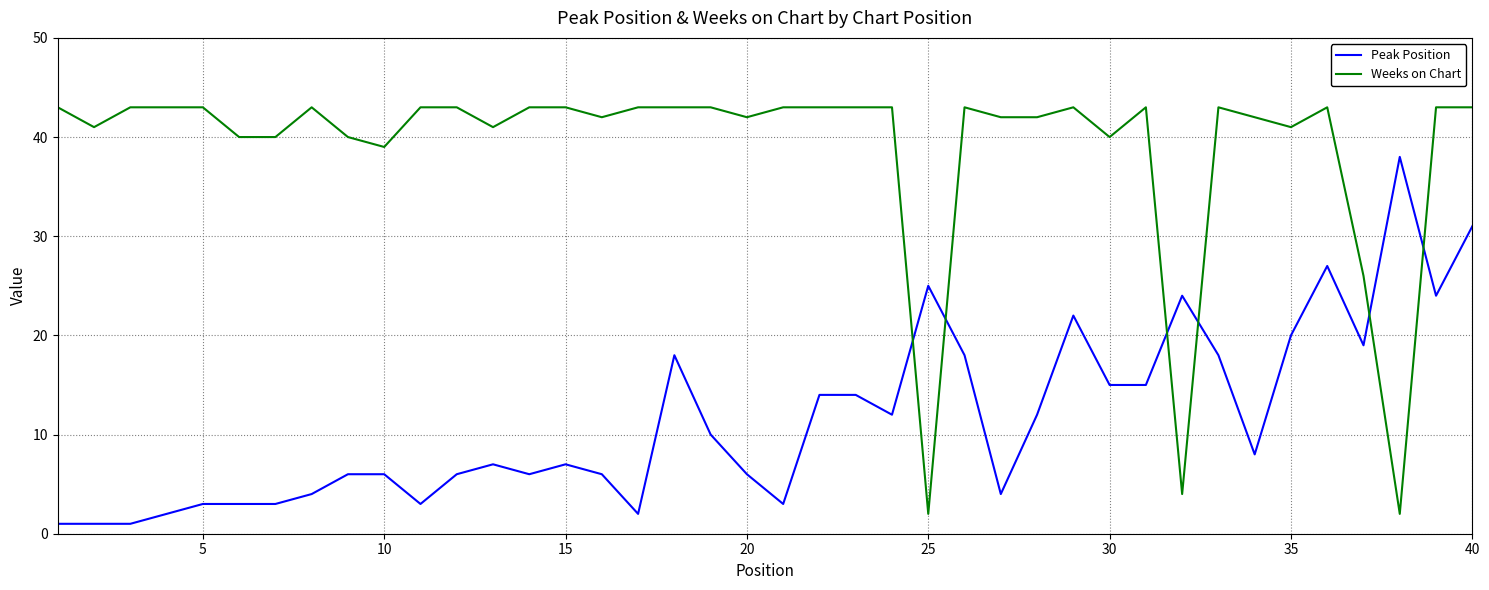

Which series has the largest range (max minus min)?

Weeks on Chart